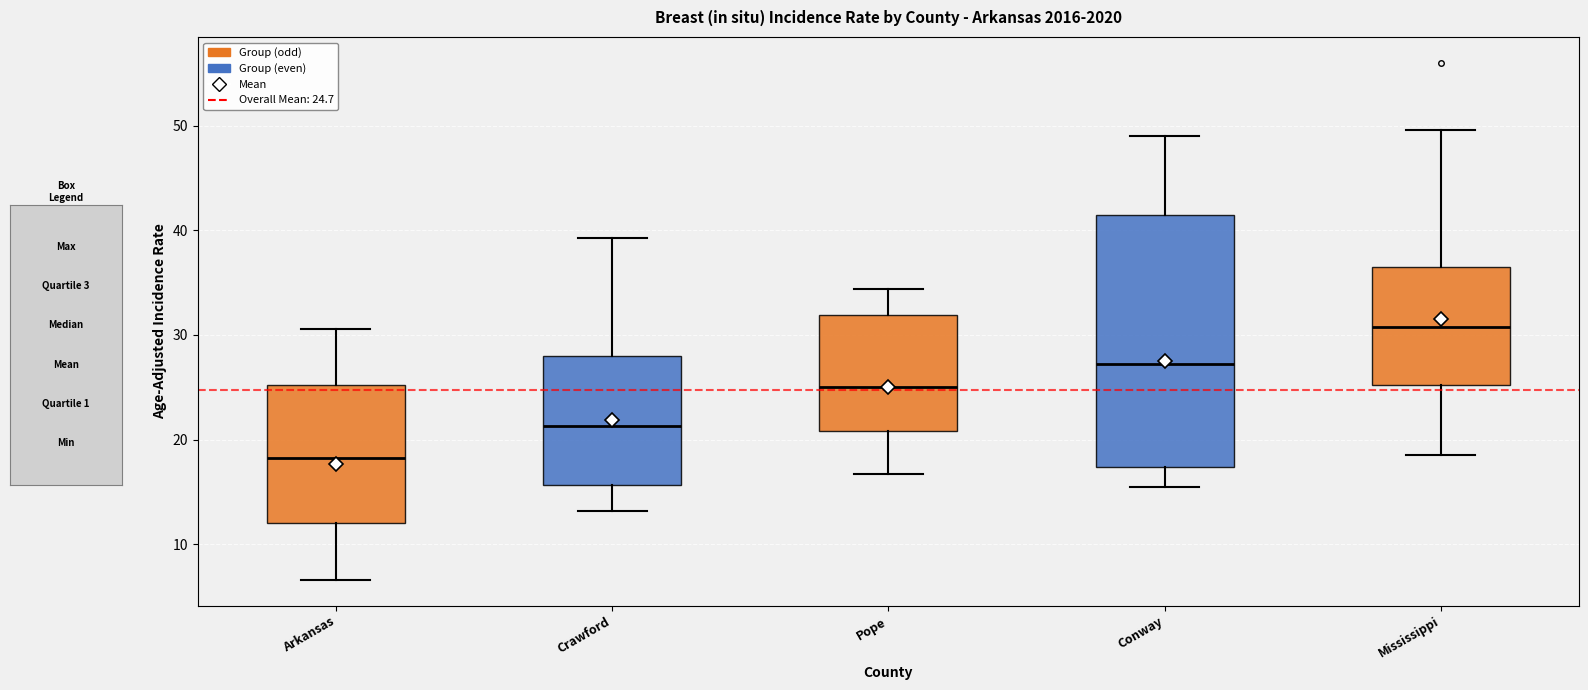

Which box is the tallest, from its lower edge to its upper edge?

Conway